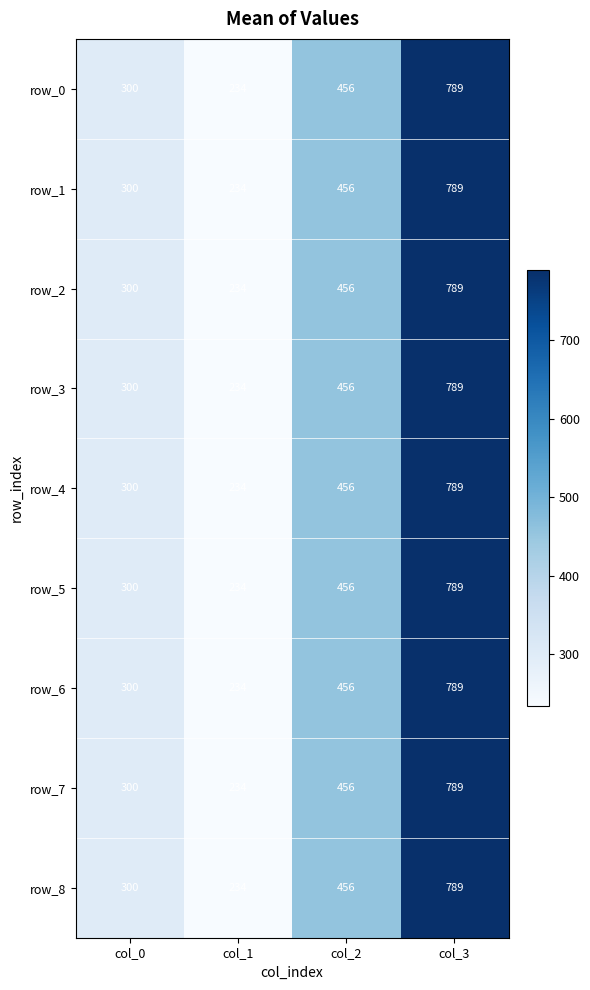

What is the total value across all series at col_2?

4104